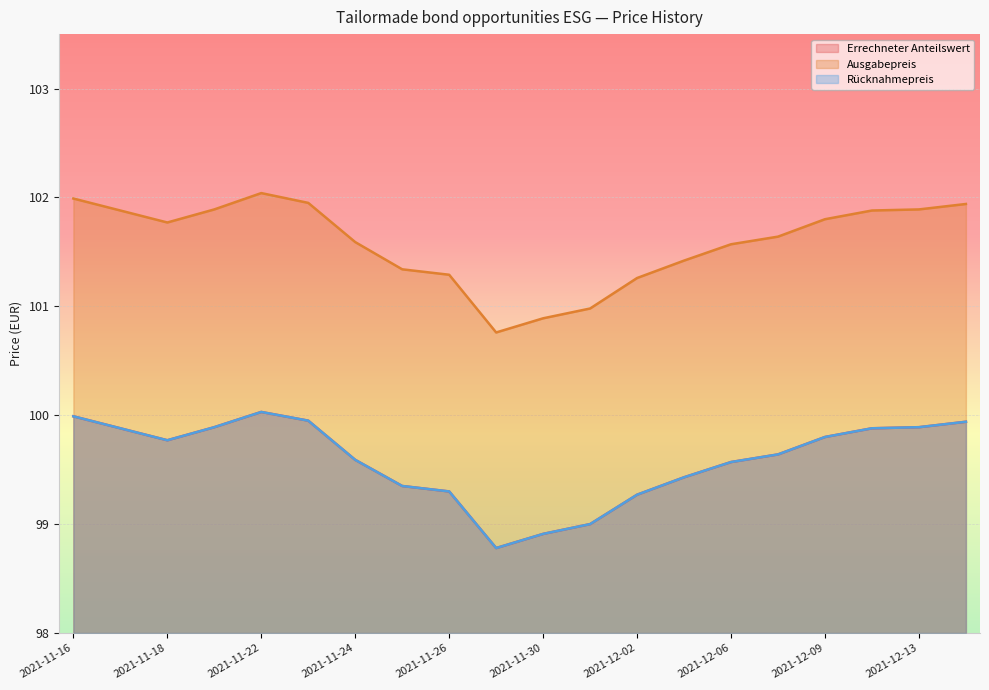

Is it true that Rücknahmepreis equals 99.6 at 2021-12-06?

True